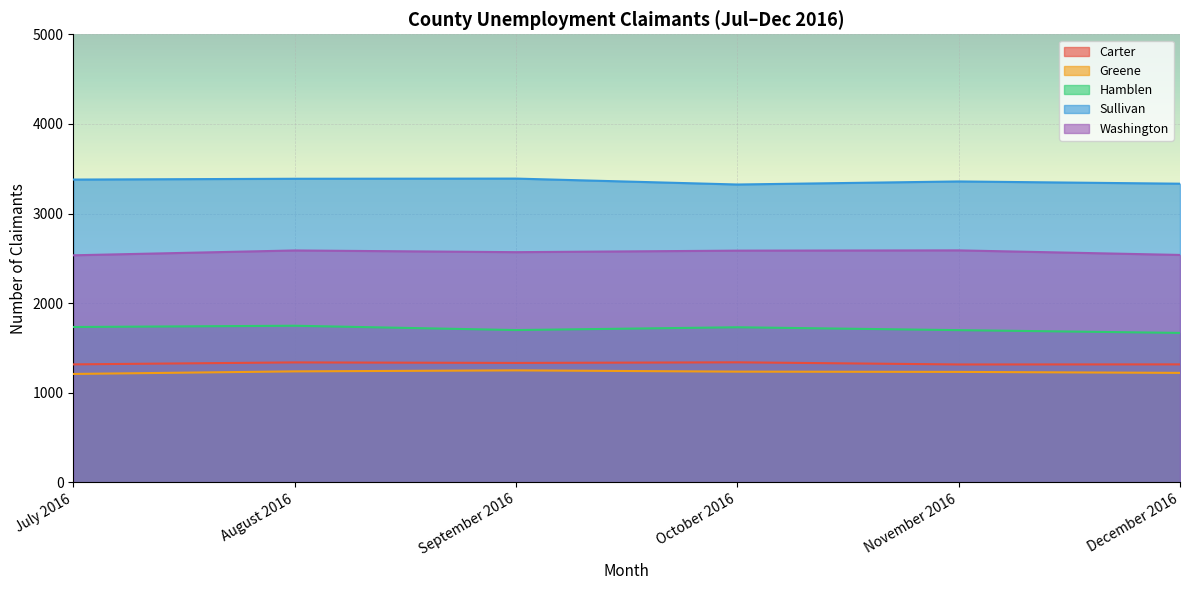

What is the difference between the maximum and second lowest values in the Carter series?

23